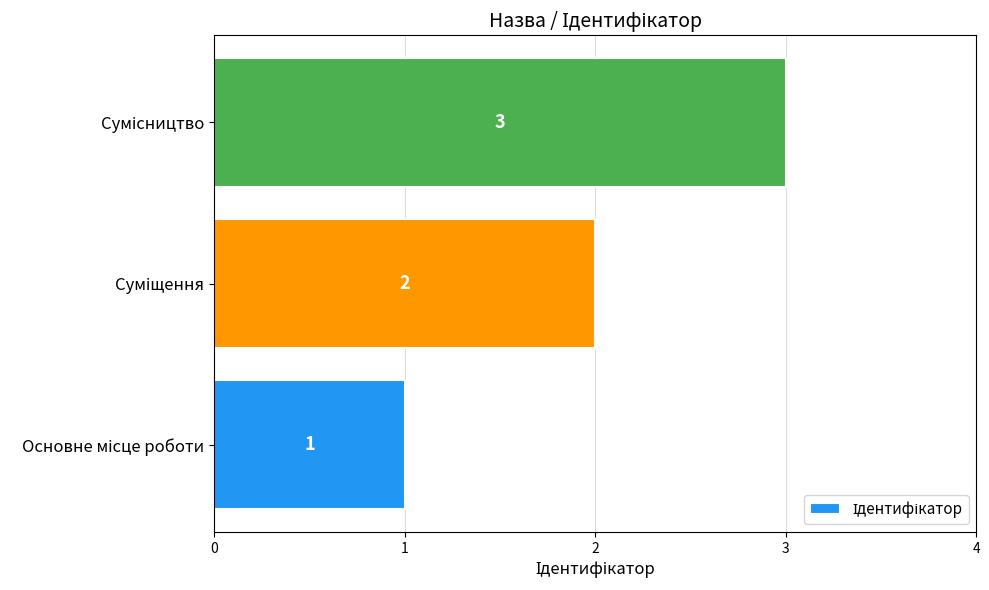

What is the greatest value displayed?

3